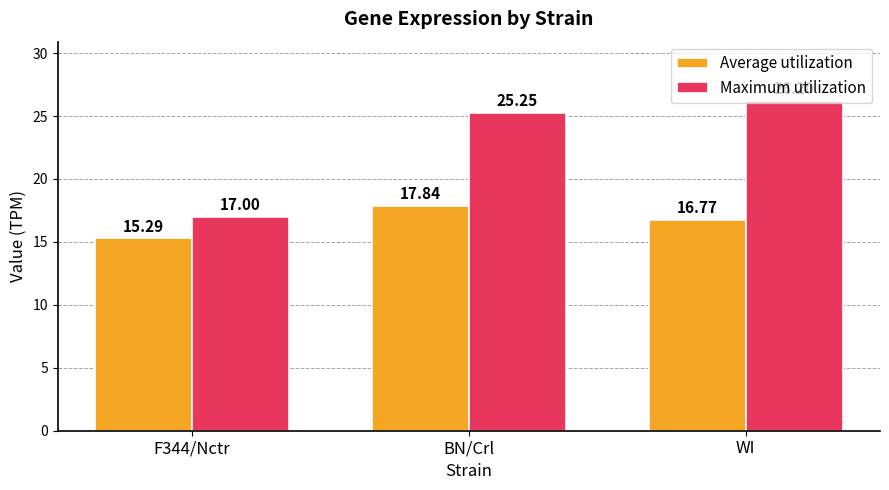

Is the value of Maximum utilization at WI greater than the value of Average utilization at WI?

Yes